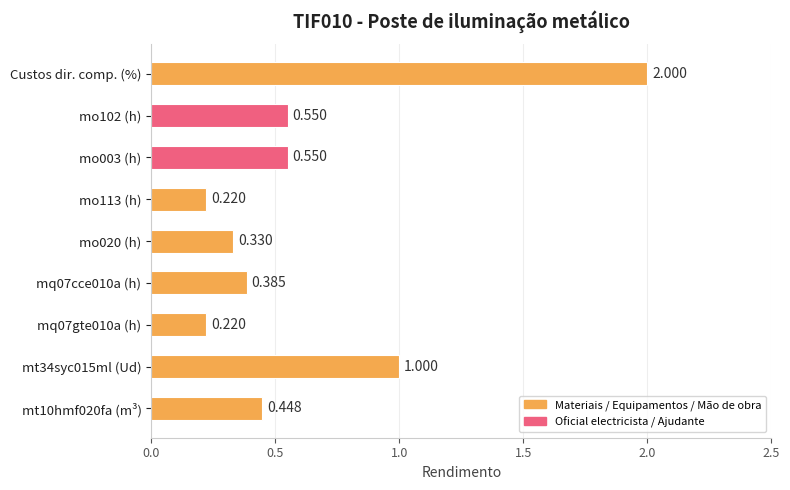

Between mo020 (h) and Custos dir. comp. (%), which is larger?

Custos dir. comp. (%)